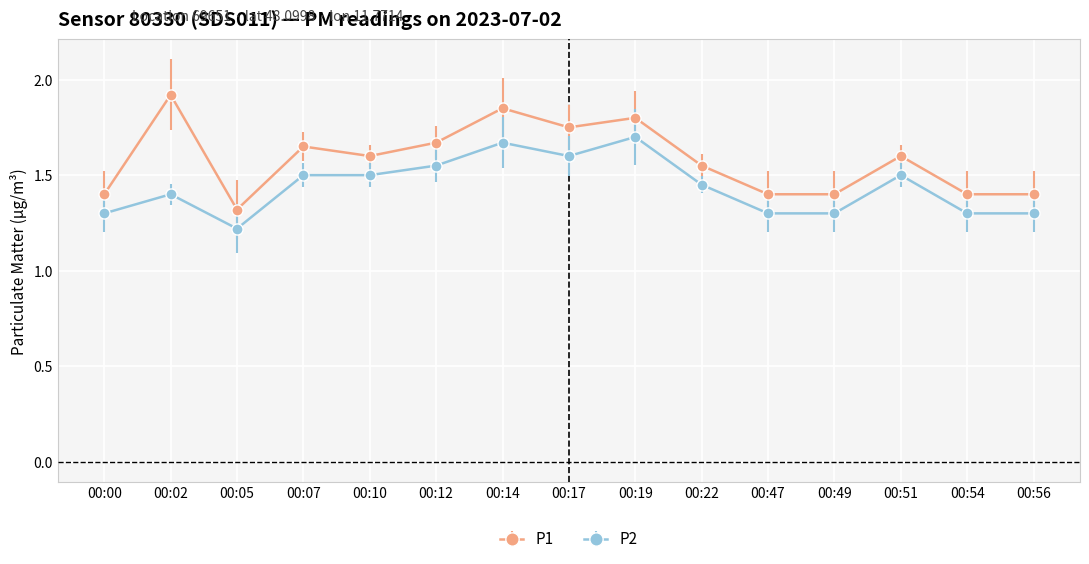

Which series has the largest range (max minus min)?

P1